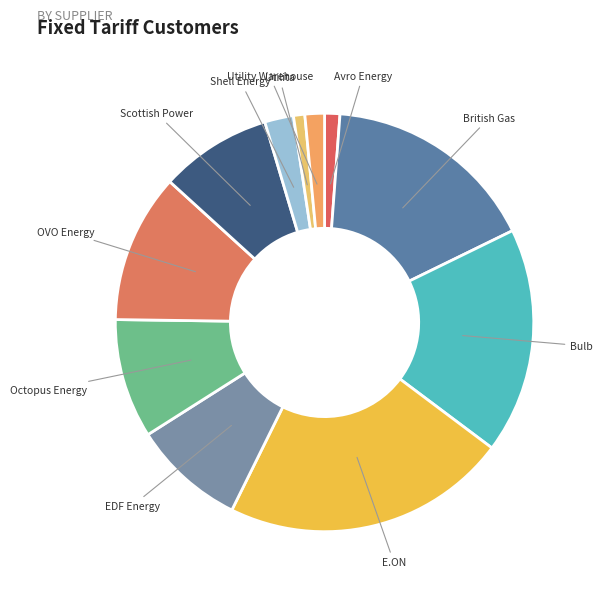

How many segments does this pie chart have?

11